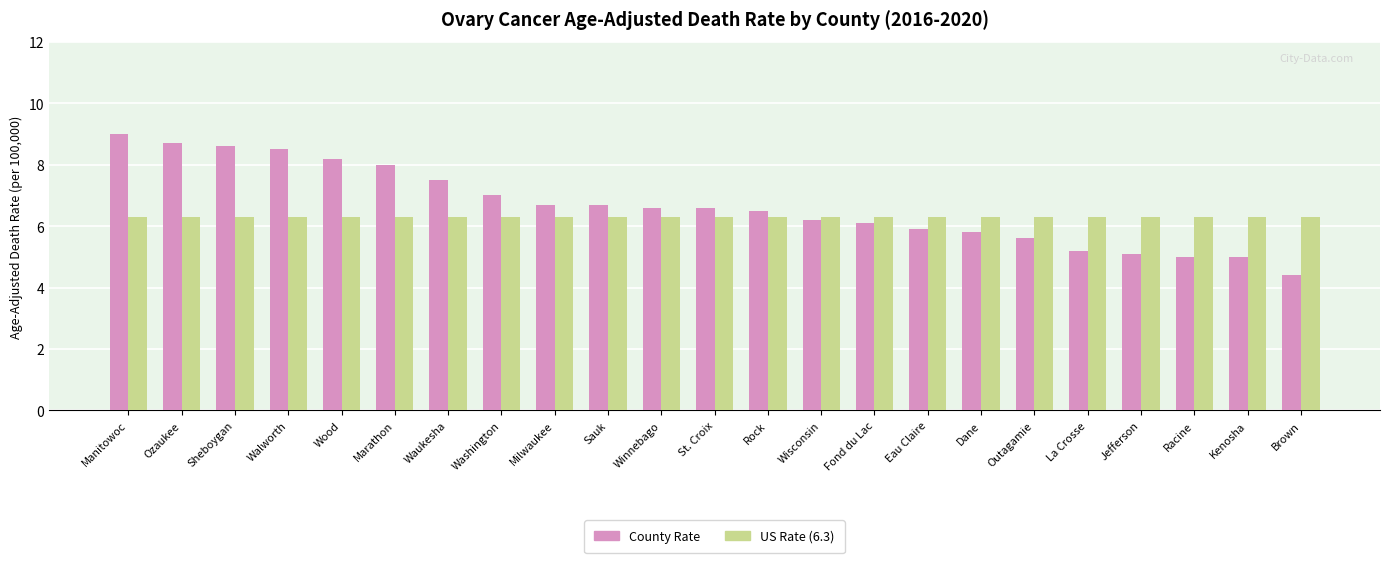

What is the greatest value displayed?

9.0